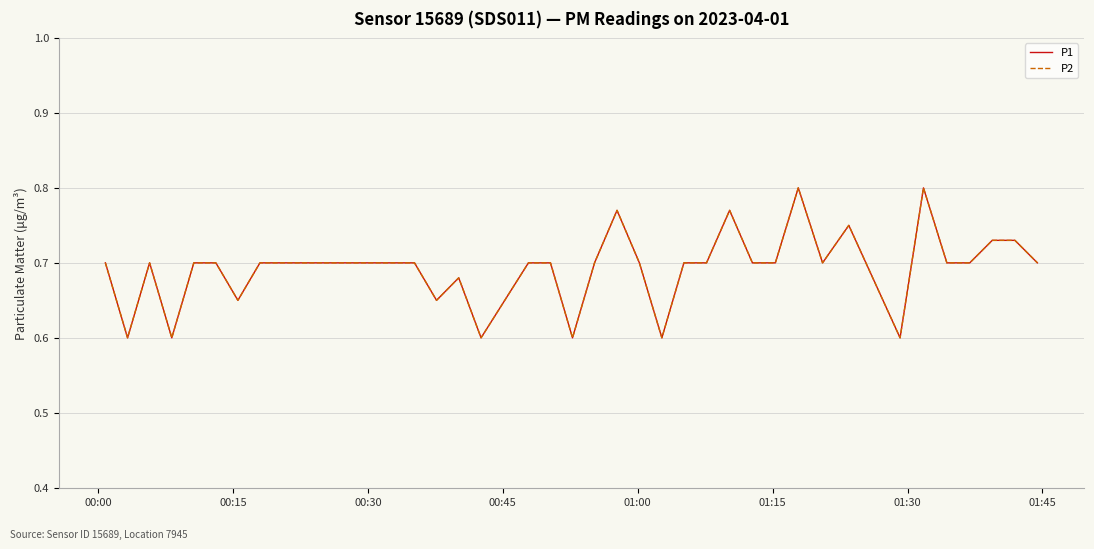

Count the P1 values in the range 0 to 1.

40